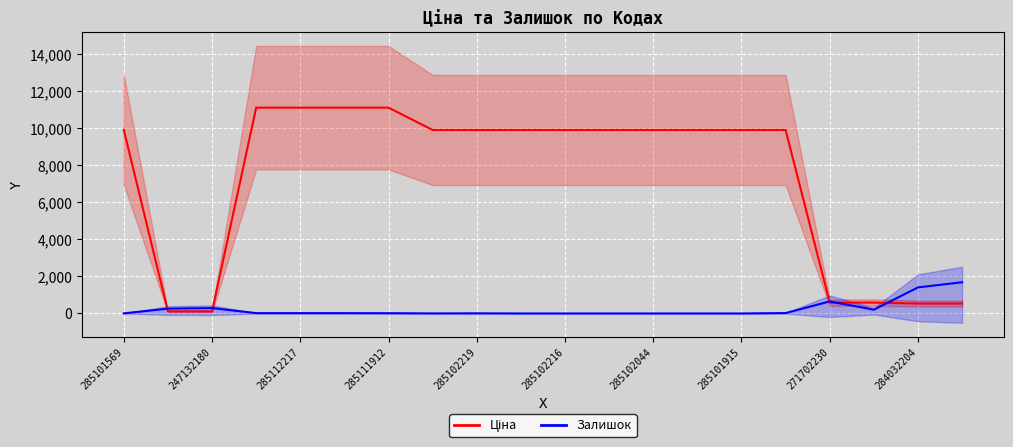

True or false: Залишок has a value of 649.0 at 271702230.

True